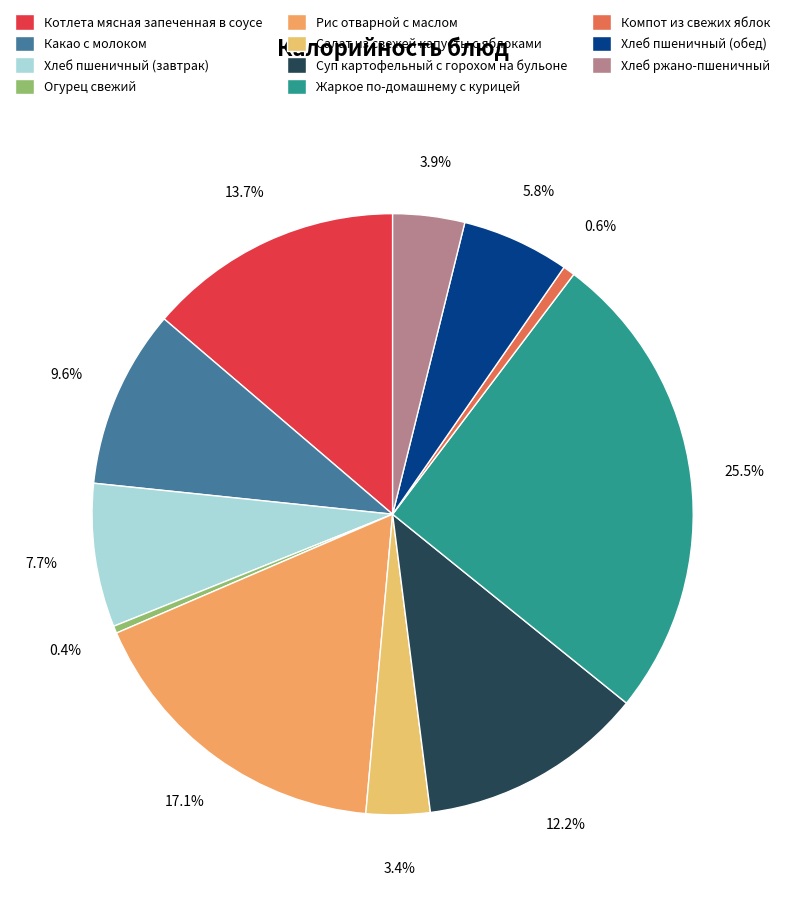

Which category has the smallest portion of the pie?

Огурец свежий